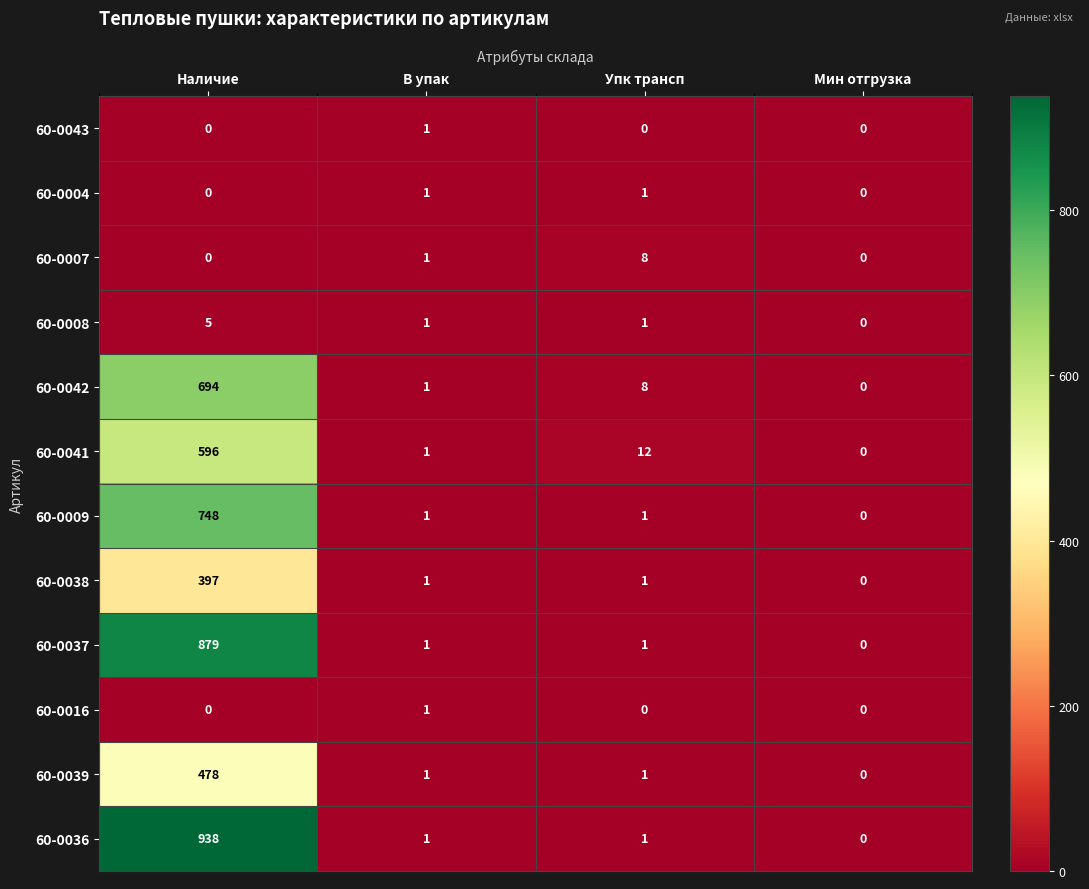

What is the approximate value of 60-0008 at Наличие?

5